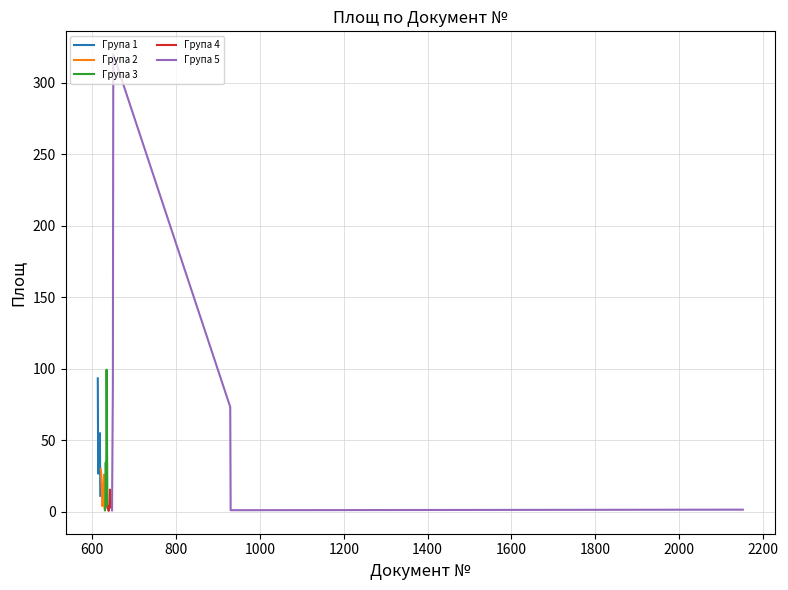

What is the highest value of the Група 4 series?

15.6